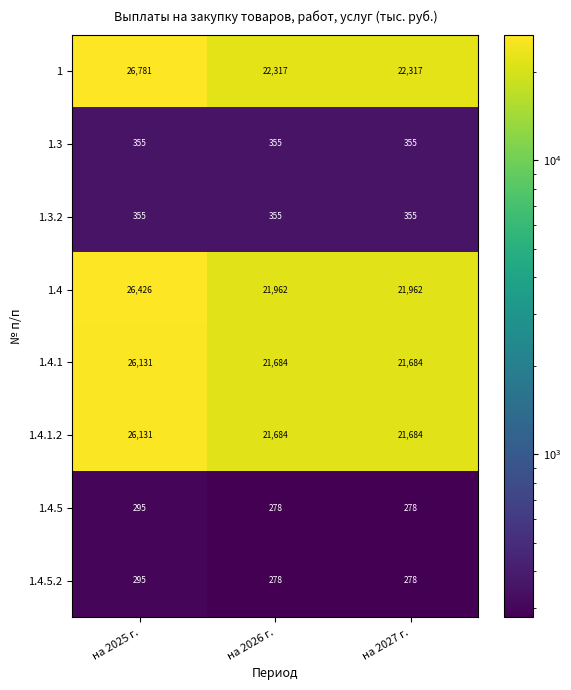

What is the sum of the 1.3.2 values at на 2025 г. and на 2027 г.?

710